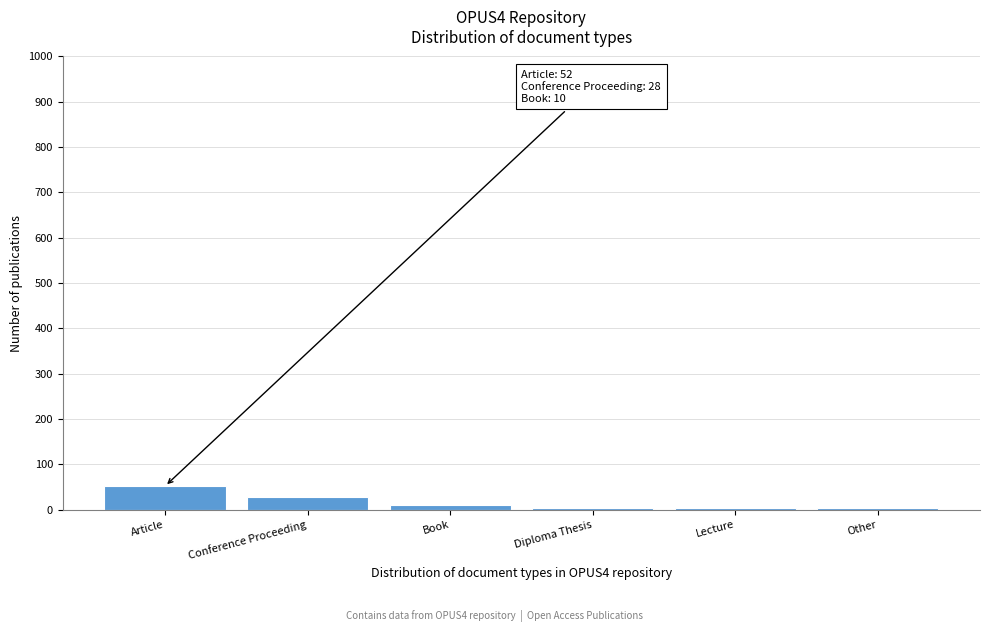

What is the difference between the maximum and minimum values?

49